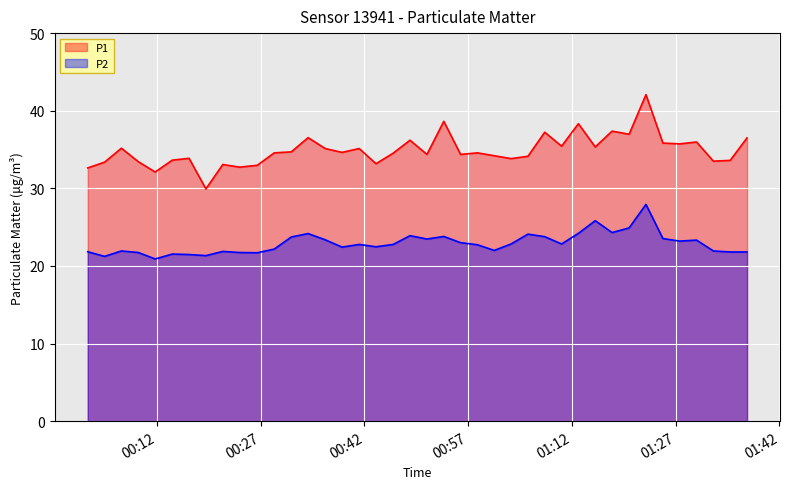

Which series has the largest total across all categories?

P1